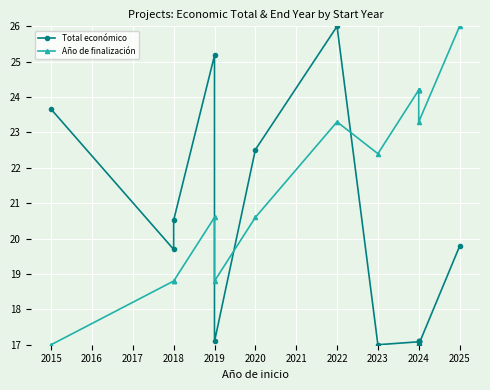

Is the value of Total económico at 2025 greater than the value of Año de finalización at 2025?

No